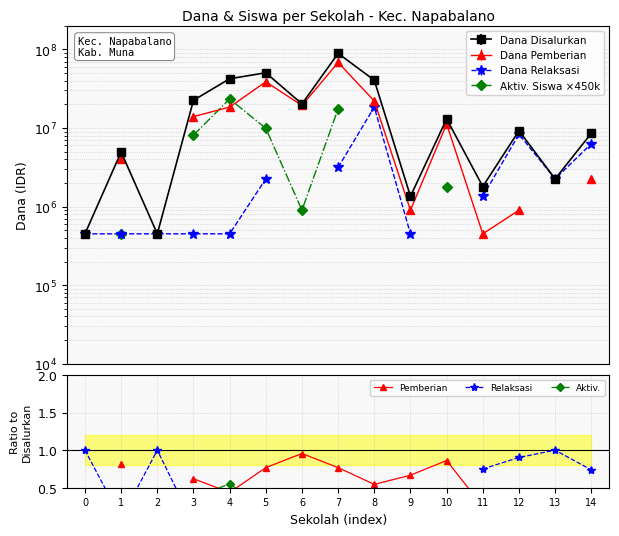

True or false: Relaksasi and Aktiv. cross at least once.

False